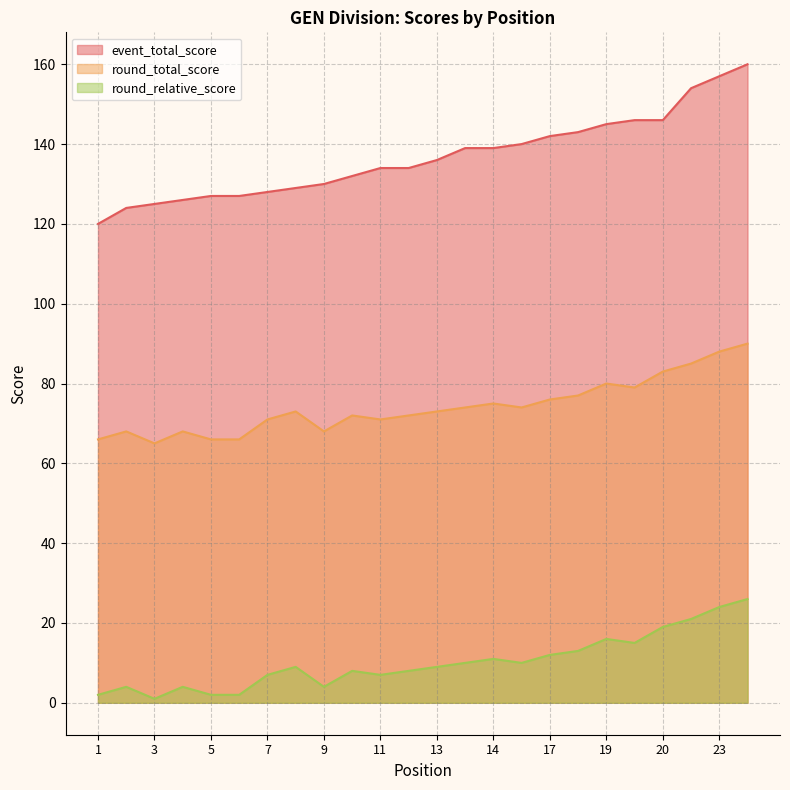

What is the value of the round_relative_score point at the 13th from the left?

9